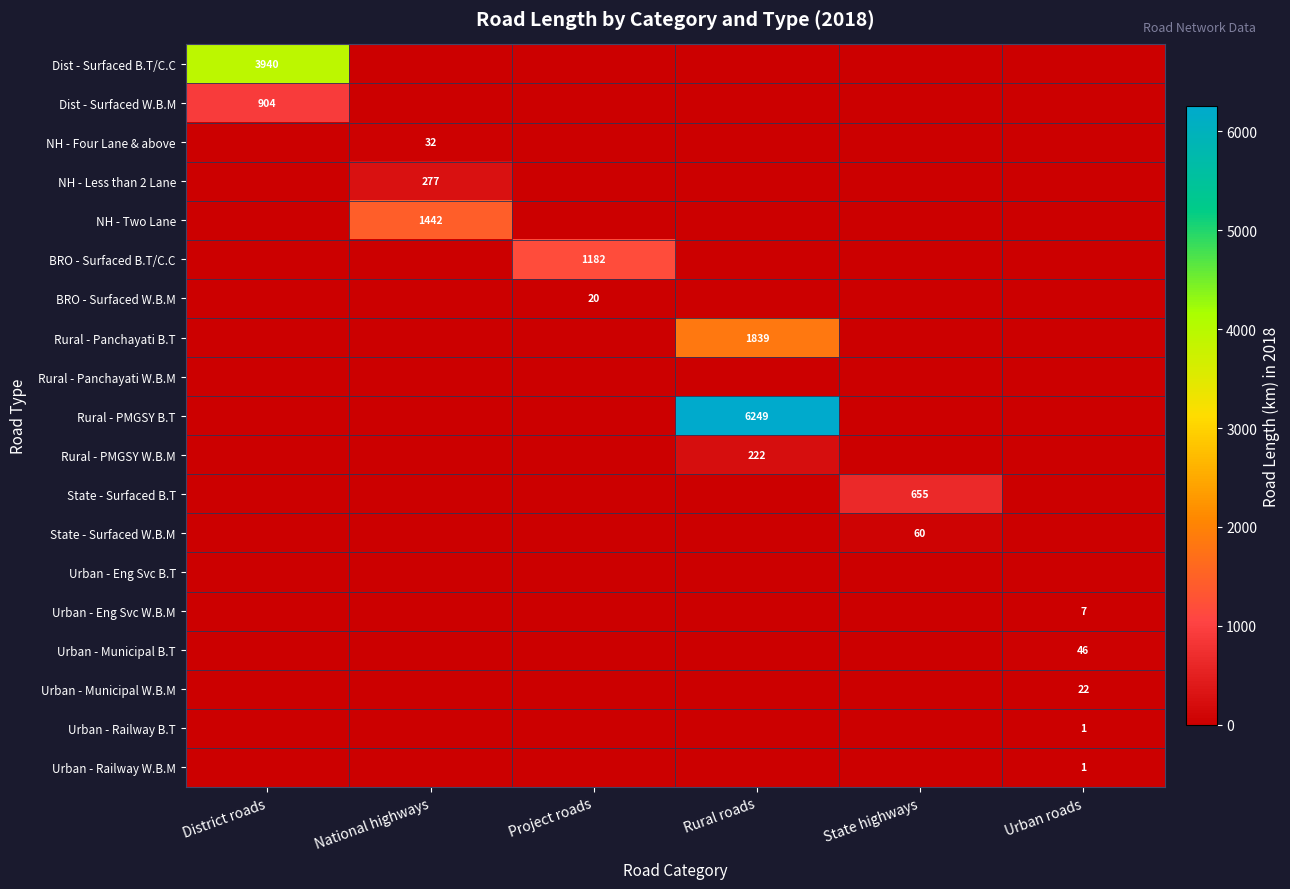

The value of Urban - Eng Svc W.B.M at Urban roads is 7. True or false?

True